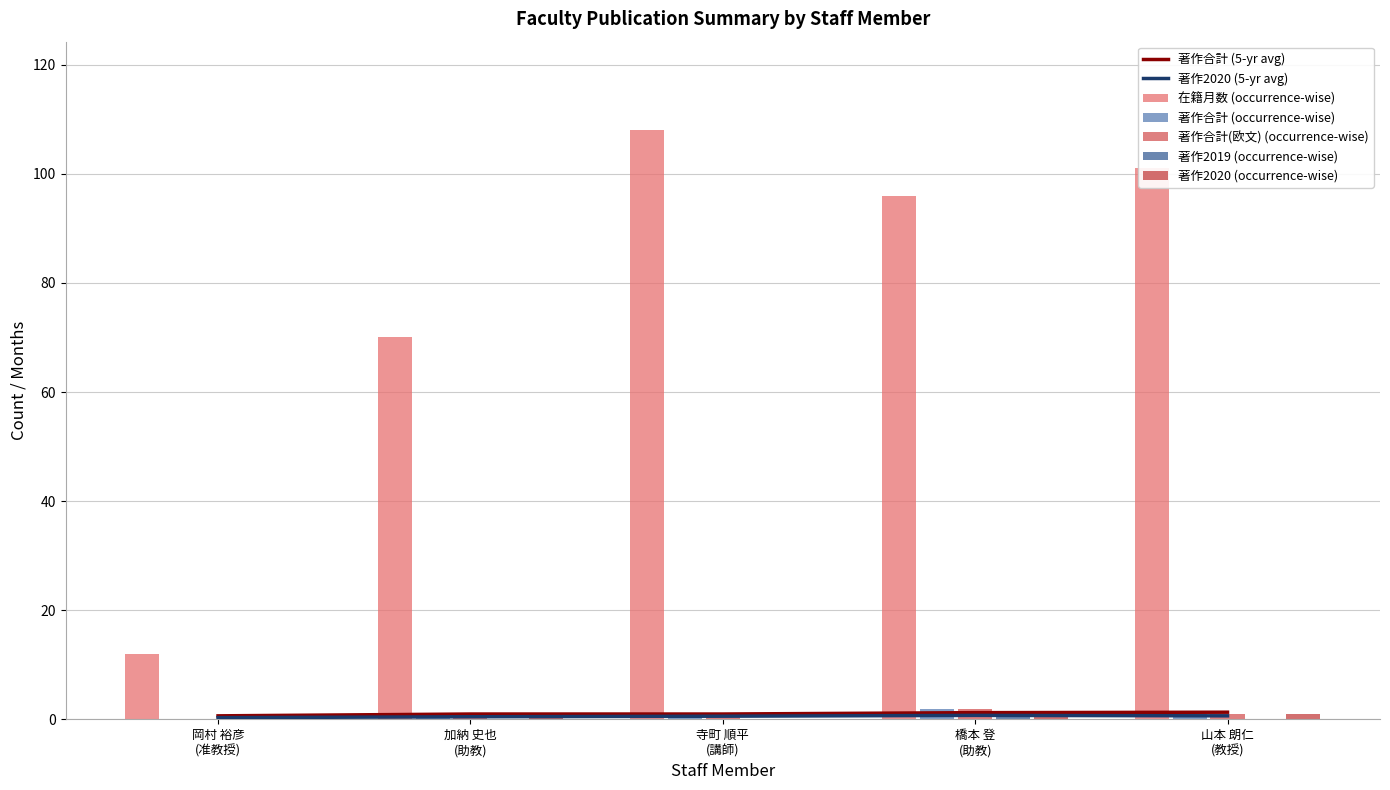

Rank the categories by 在籍月数 value from highest to lowest.

寺町 順平
(講師), 山本 朗仁
(教授), 橋本 登
(助教), 加納 史也
(助教), 岡村 裕彦
(准教授)